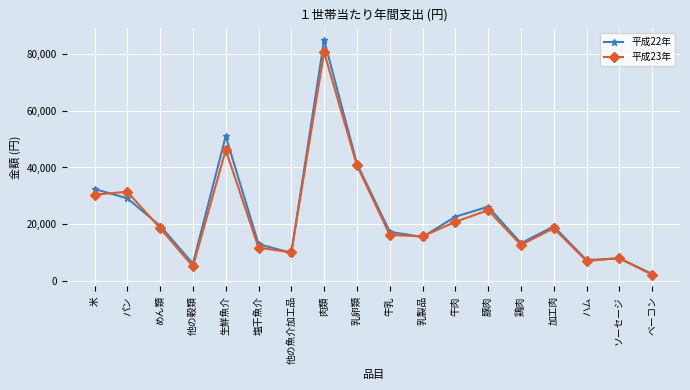

At which label is 平成23年 closest to 41420?

乳卵類